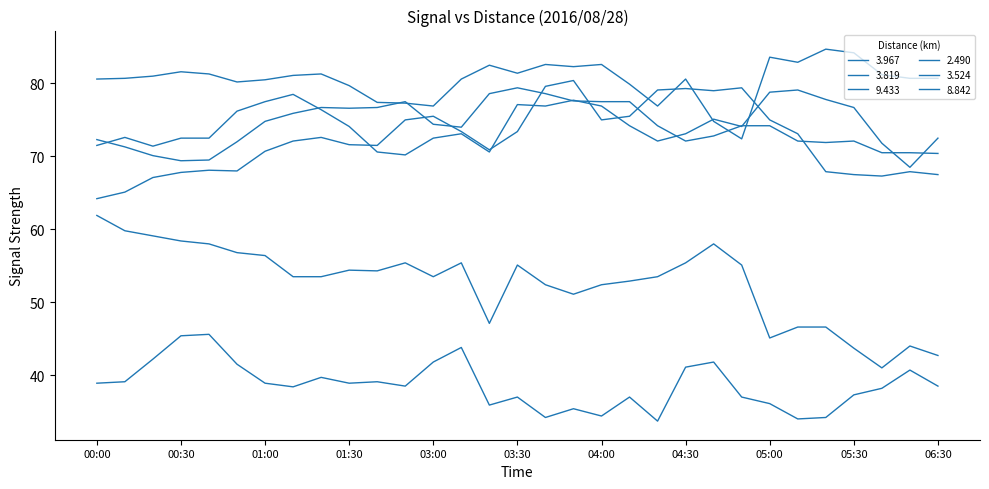

Does the chart have visible grid lines?

No